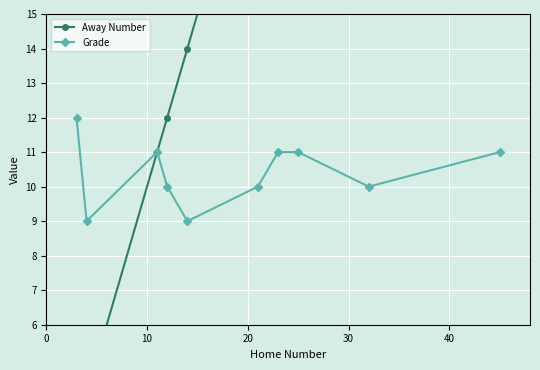

Which series has the largest range (max minus min)?

Away Number